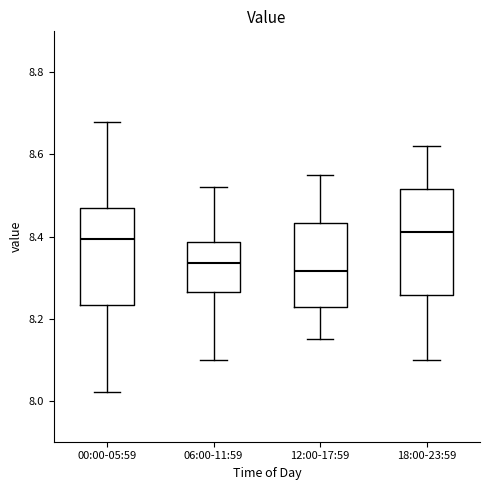

Reading left to right, read every box against the y-axis: the position of its median line, the range the box covers, and the ends of its whiskers. The values are not printed on the chart, so give them approximately, as read against the axis.

00:00-05:59: median 8.40, box 8.24 to 8.48, whiskers 8.02 to 8.68
06:00-11:59: median 8.34, box 8.26 to 8.38, whiskers 8.10 to 8.52
12:00-17:59: median 8.32, box 8.22 to 8.44, whiskers 8.16 to 8.56
18:00-23:59: median 8.42, box 8.26 to 8.52, whiskers 8.10 to 8.62